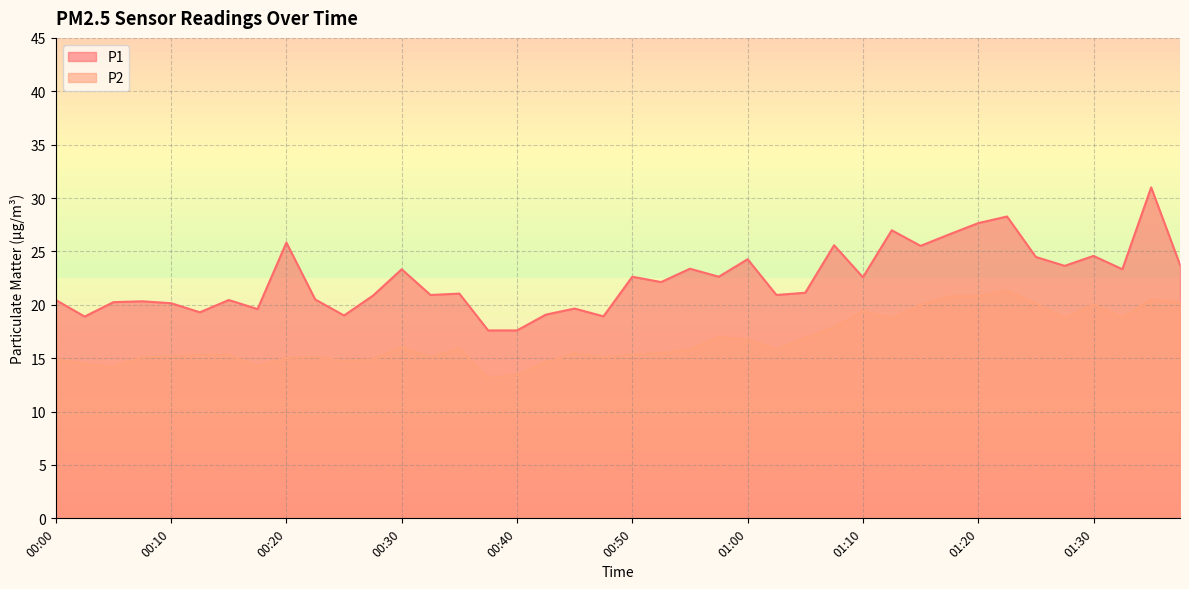

What is the maximum value shown in the chart?

31.0